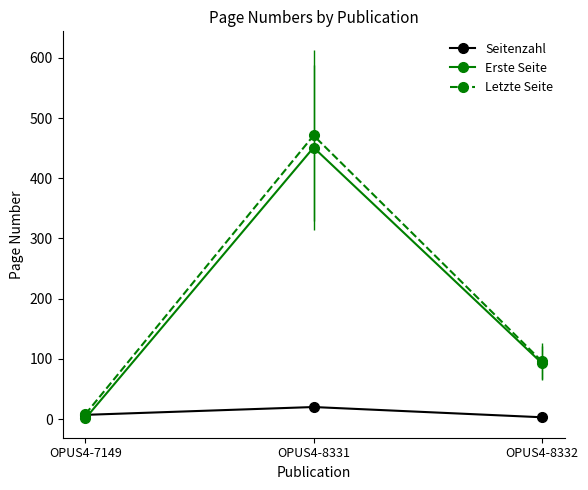

Where does the Letzte Seite series first go above 96?

OPUS4-8331